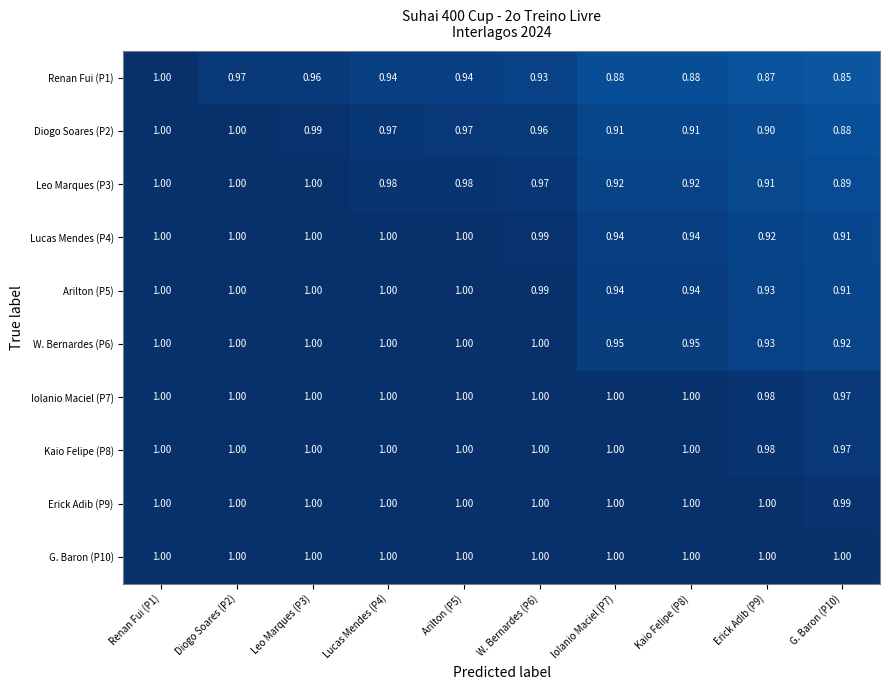

Is the value of Leo Marques (P3) at Kaio Felipe (P8) greater than the value of Iolanio Maciel (P7) at Renan Fui (P1)?

No